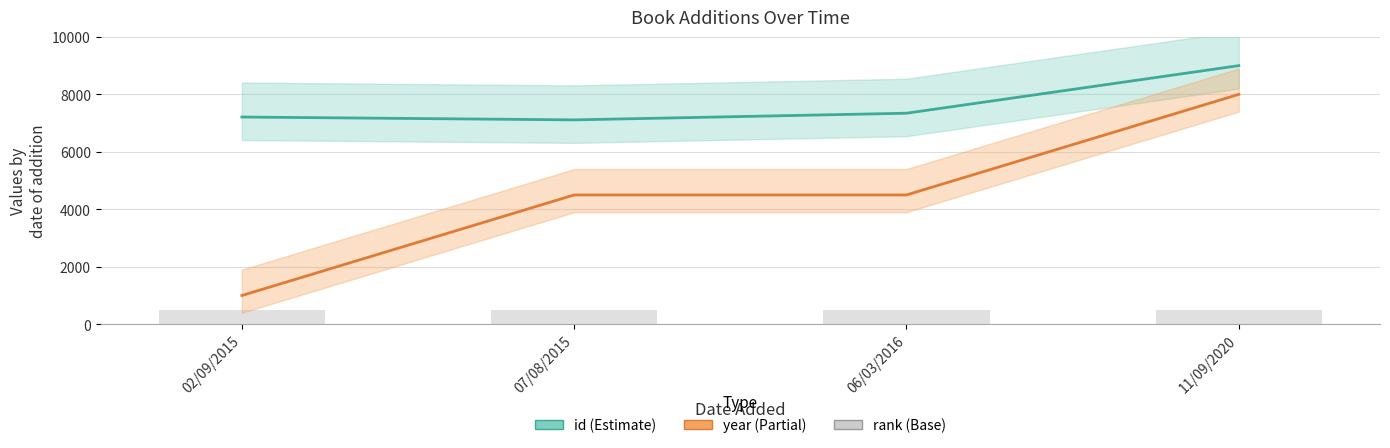

What is the lowest value of the id series?

7112.2